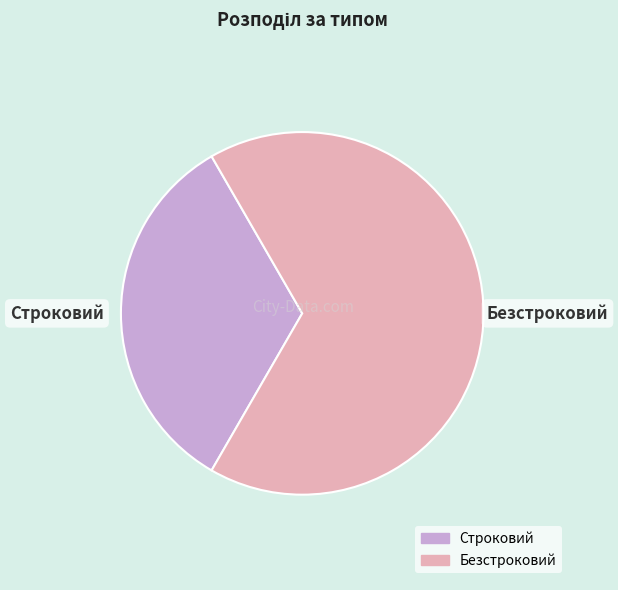

How many segments does this pie chart have?

2